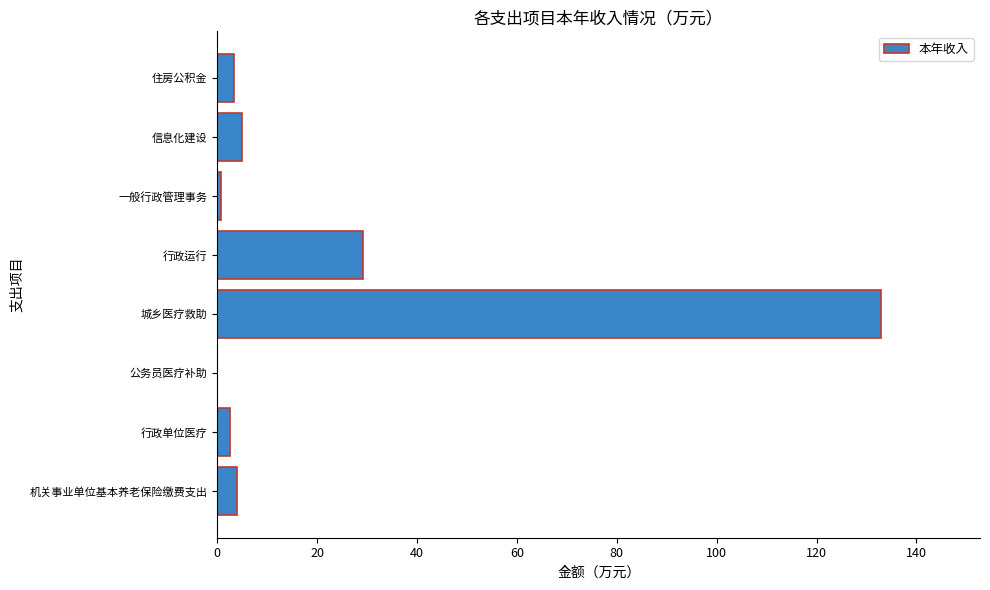

What is the maximum value shown in the chart?

132.8